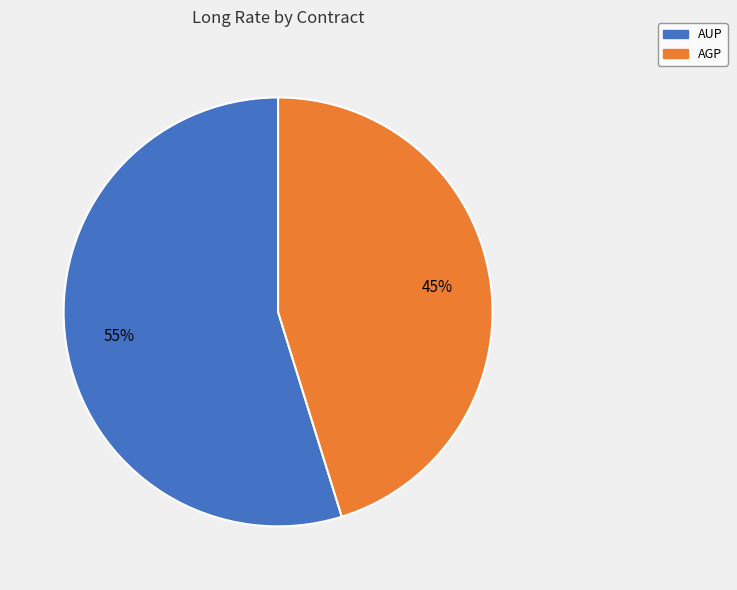

Count the number of slices in the pie.

2